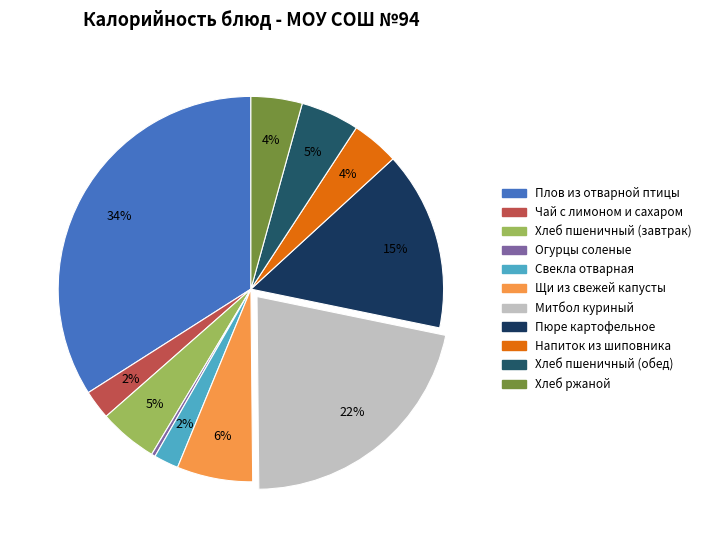

Which category has the biggest portion of the pie?

Плов из отварной птицы